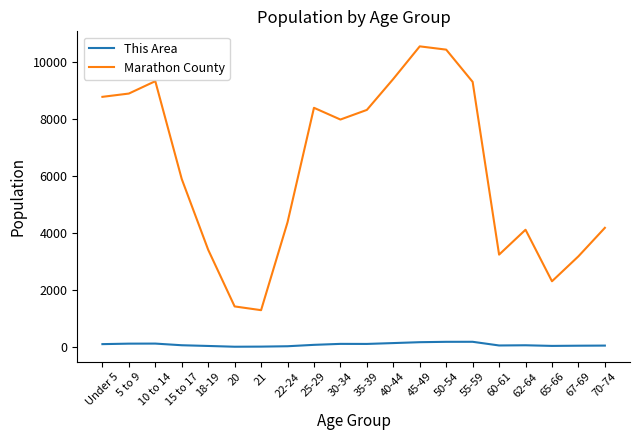

At which category does Marathon County reach its first local peak?

10 to 14